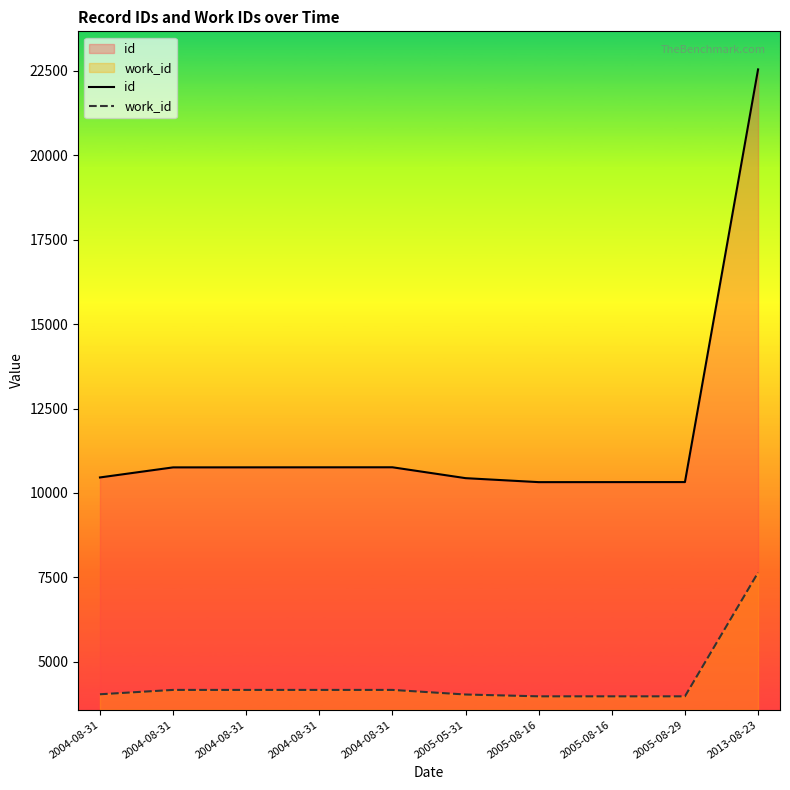

Reading right to left, what are all the values shown in this chart?

id: 2013-08-23=22541	2005-08-29=10322	2005-08-16=10321	2005-08-16=10320	2005-05-31=10438	2004-08-31=10760	2004-08-31=10759	2004-08-31=10758	2004-08-31=10757	2004-08-31=10459
work_id: 2013-08-23=7643	2005-08-29=3978	2005-08-16=3978	2005-08-16=3978	2005-05-31=4032	2004-08-31=4168	2004-08-31=4168	2004-08-31=4168	2004-08-31=4168	2004-08-31=4039